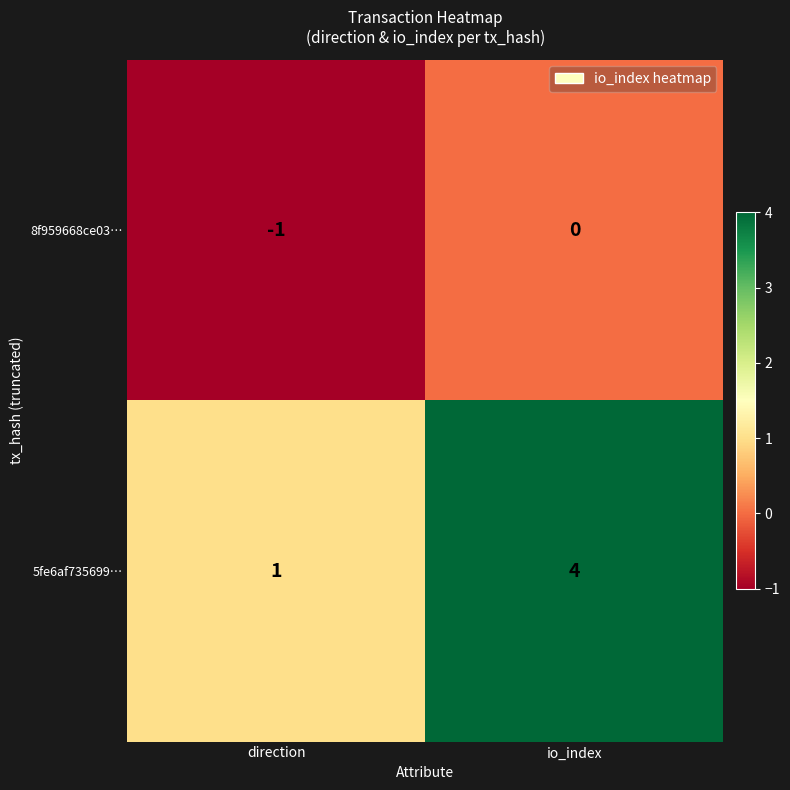

Which series changed the most between direction and io_index?

5fe6af735699…